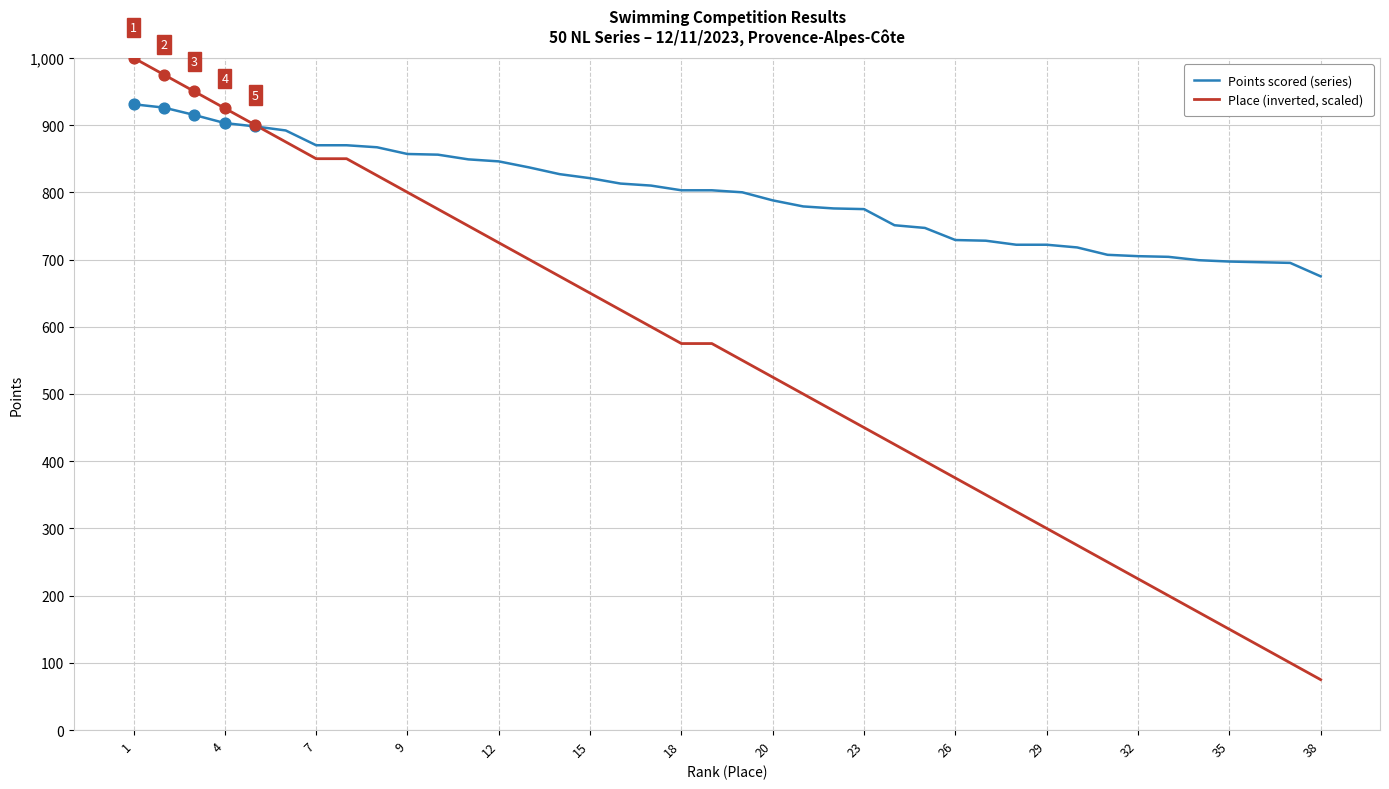

Which series has the widest spread of values?

Place (inverted, scaled)